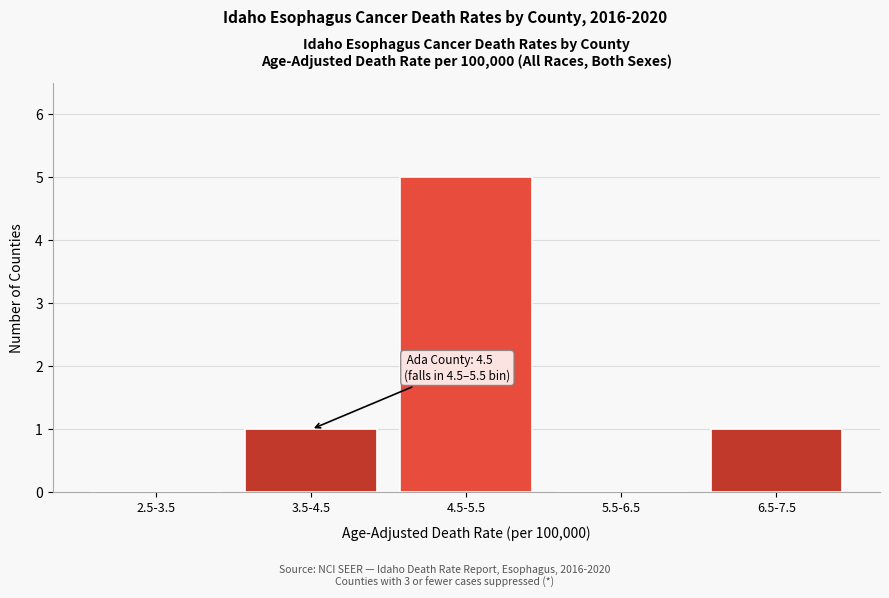

Which category has the highest value across all series?

4.5-5.5